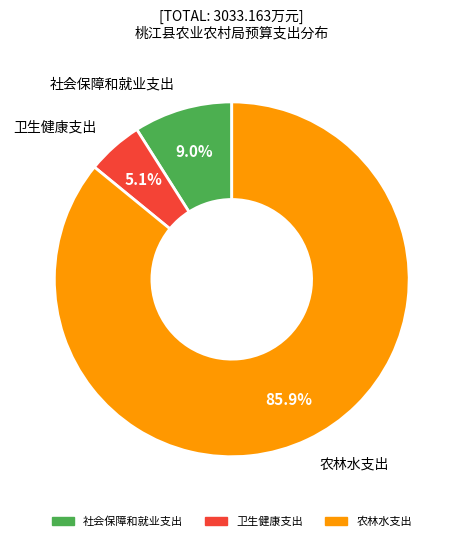

Which has a higher value, 社会保障和就业支出 or 卫生健康支出?

社会保障和就业支出